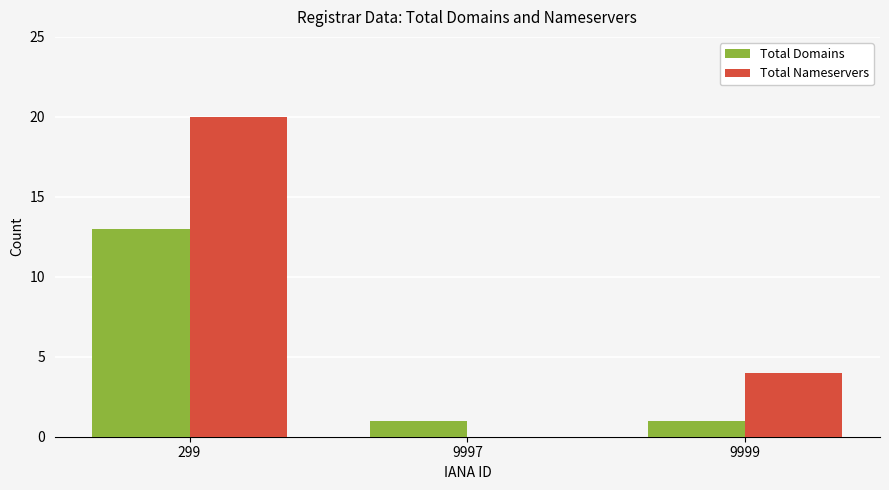

How many data points does each series have?

3